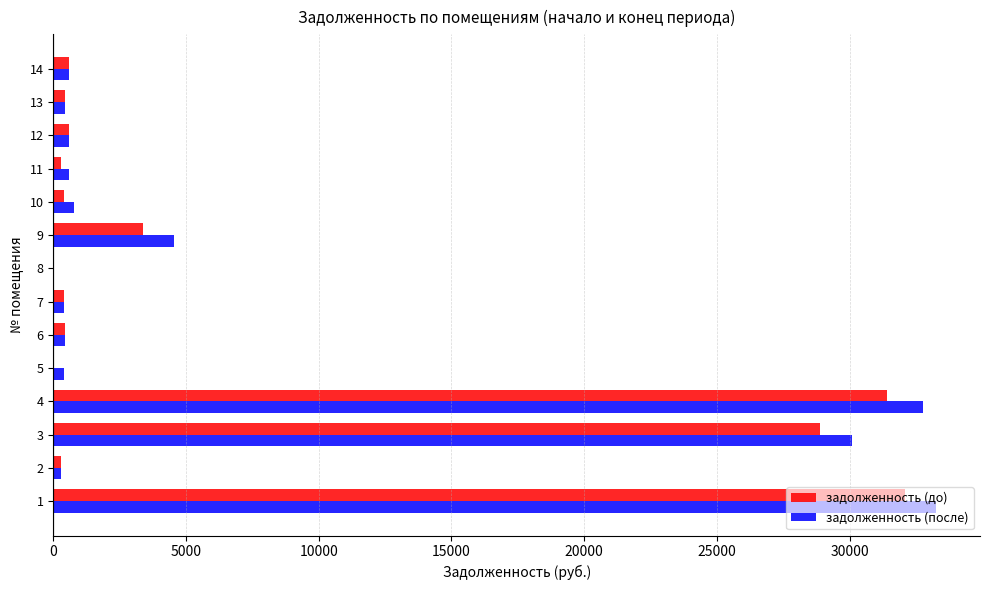

What is the total value across all series at 1?

65335.0